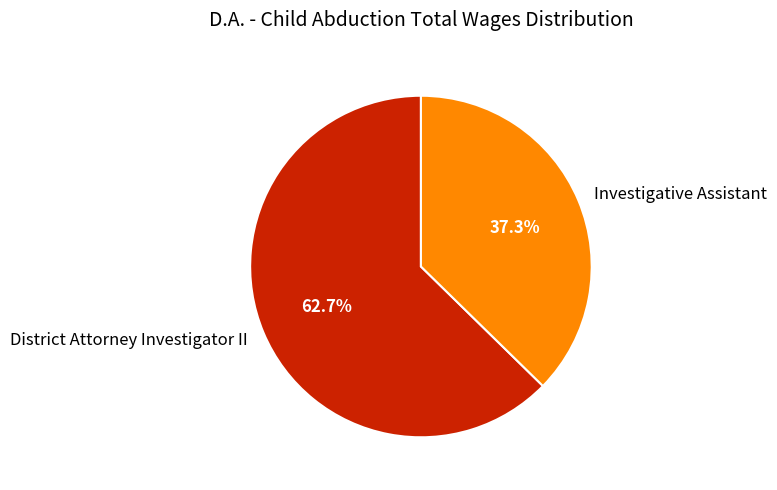

Is there a majority slice in this chart?

Yes